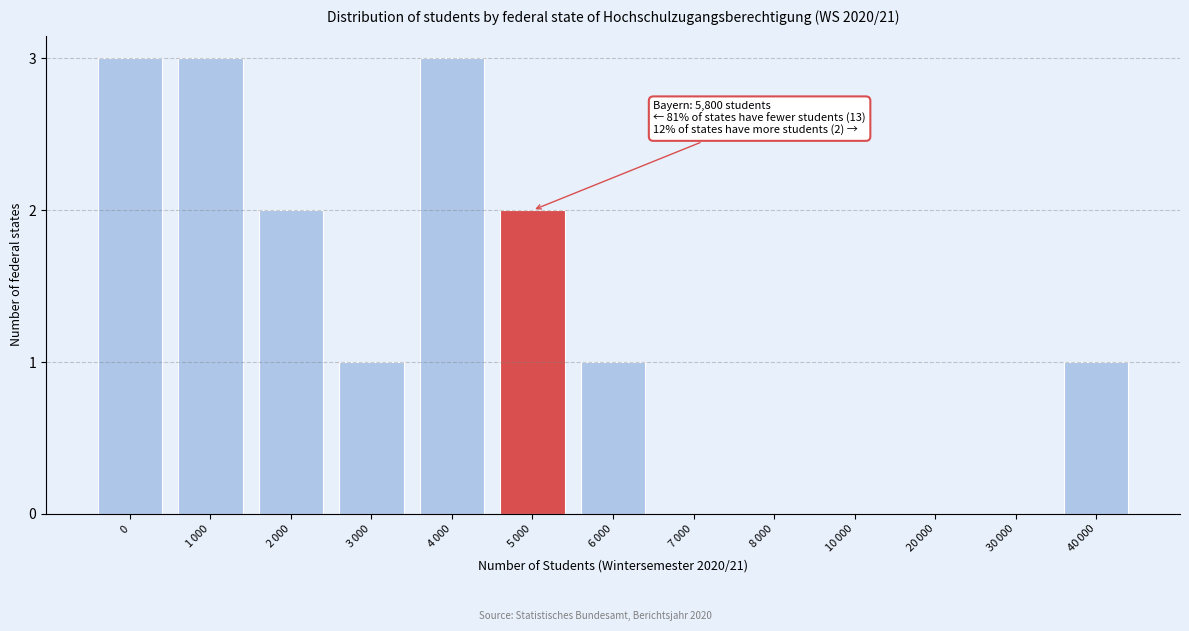

The chart shows a value of 3 at 0. True or false?

True